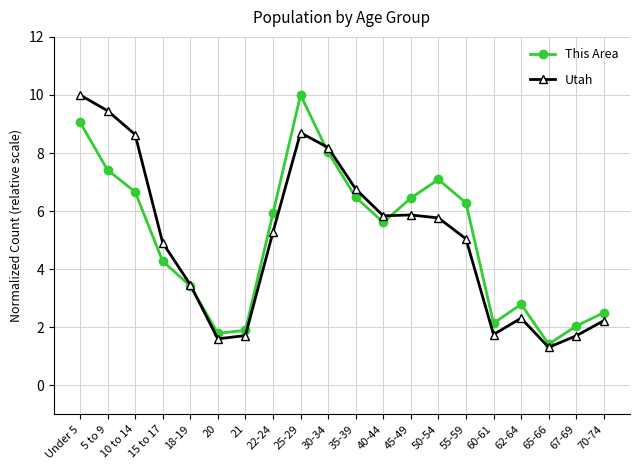

At which label does This Area reach its peak?

25-29